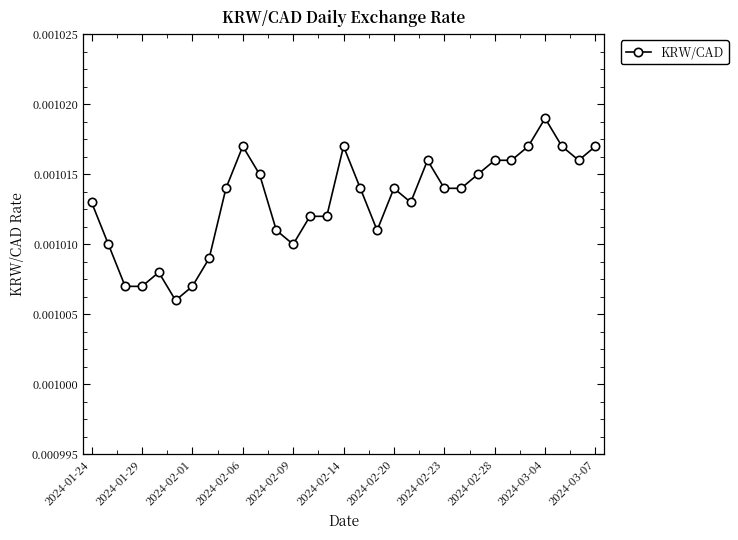

Count the values in the range 0 to 1.

31